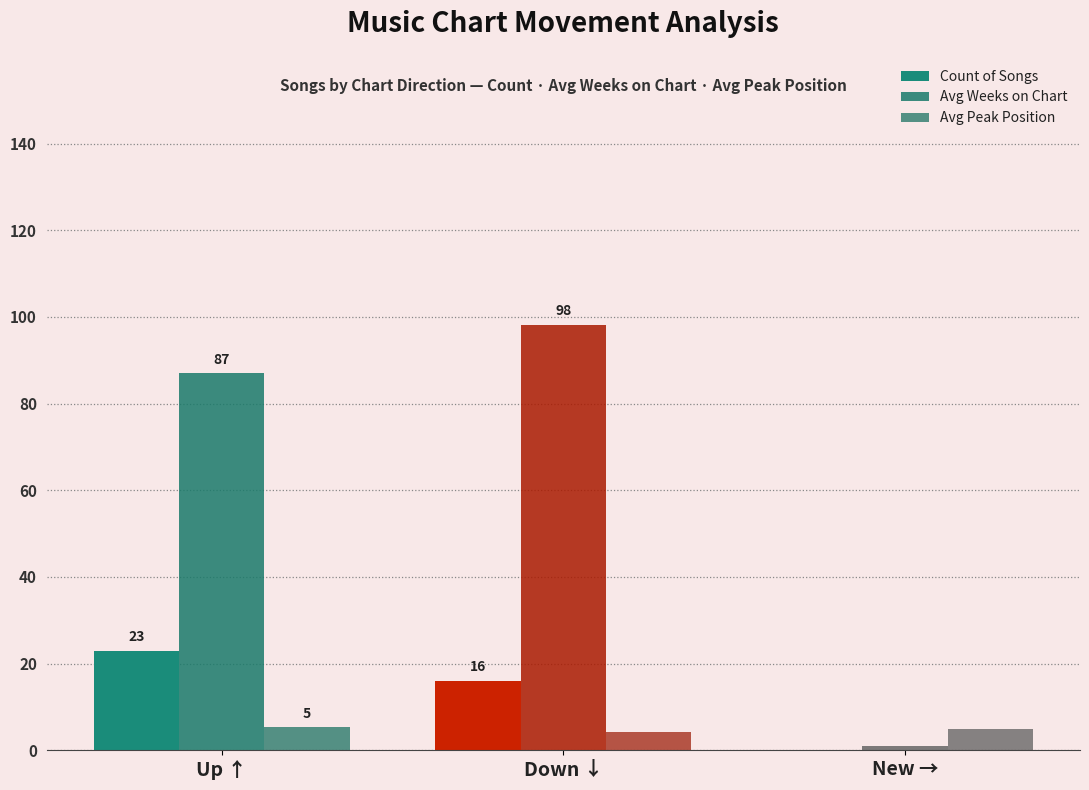

At which label is Avg Peak Position closest to 4?

Down ↓